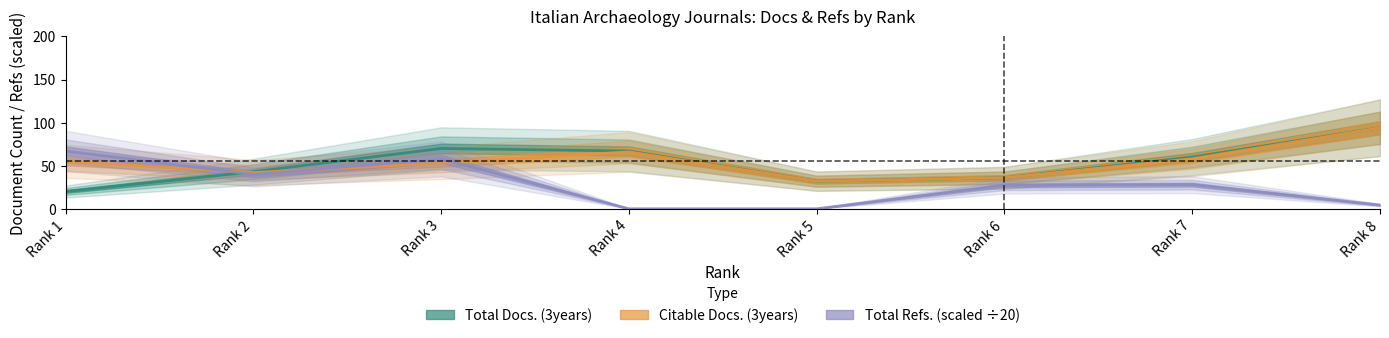

Where is the first local minimum for Total Docs. (3years)?

Rank 5